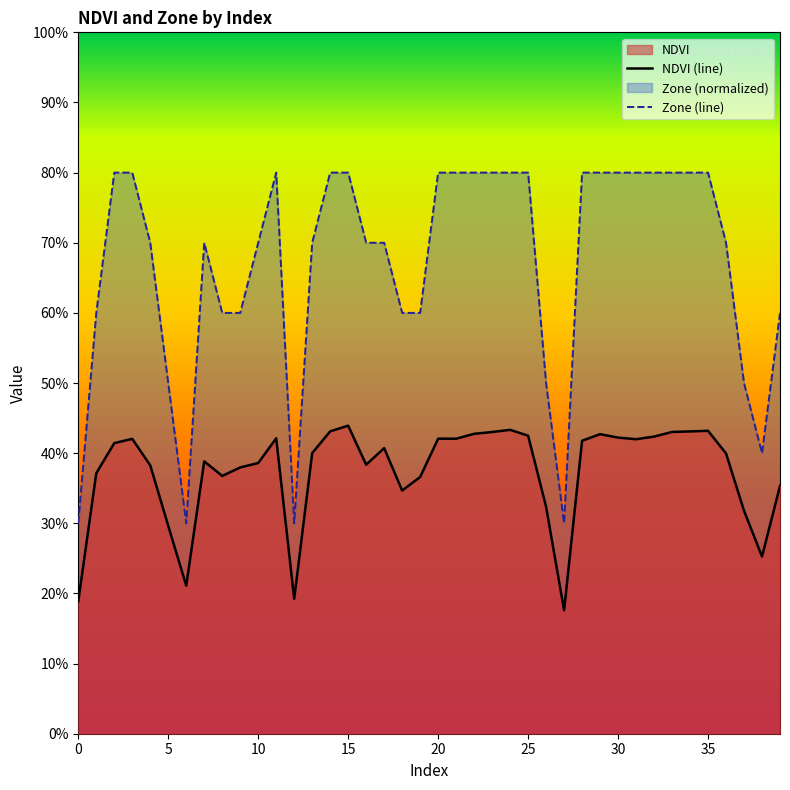

What is the highest value of the NDVI series?

0.4